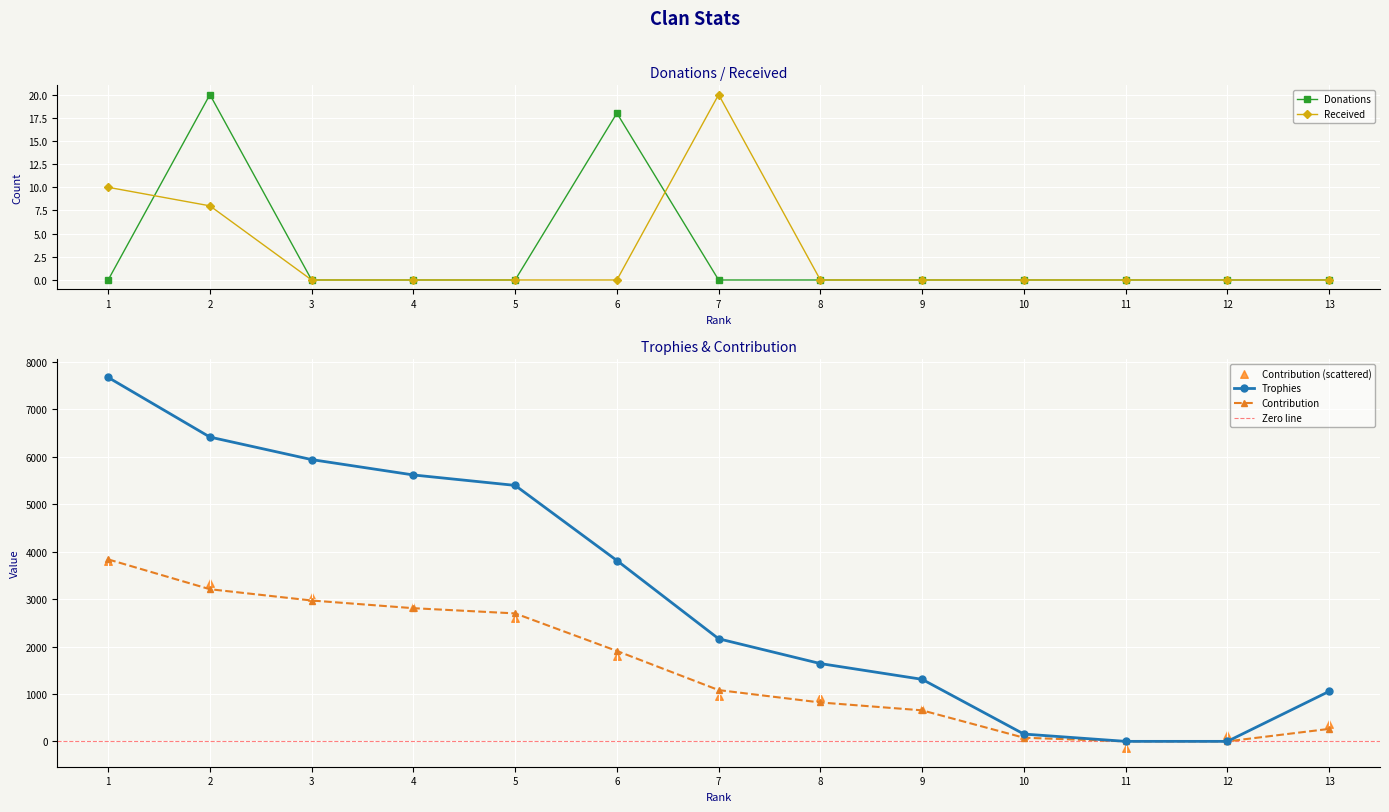

Which series has the largest total across all categories?

Trophies